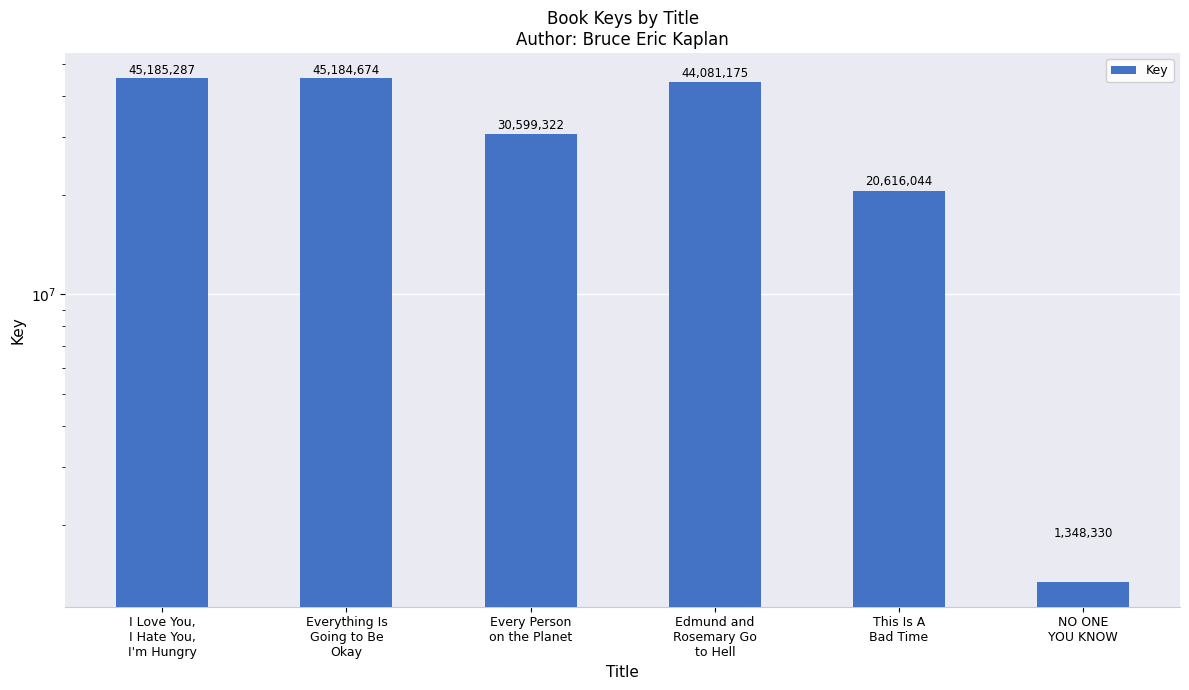

What is the value of the 4th bar from the left?

44081175